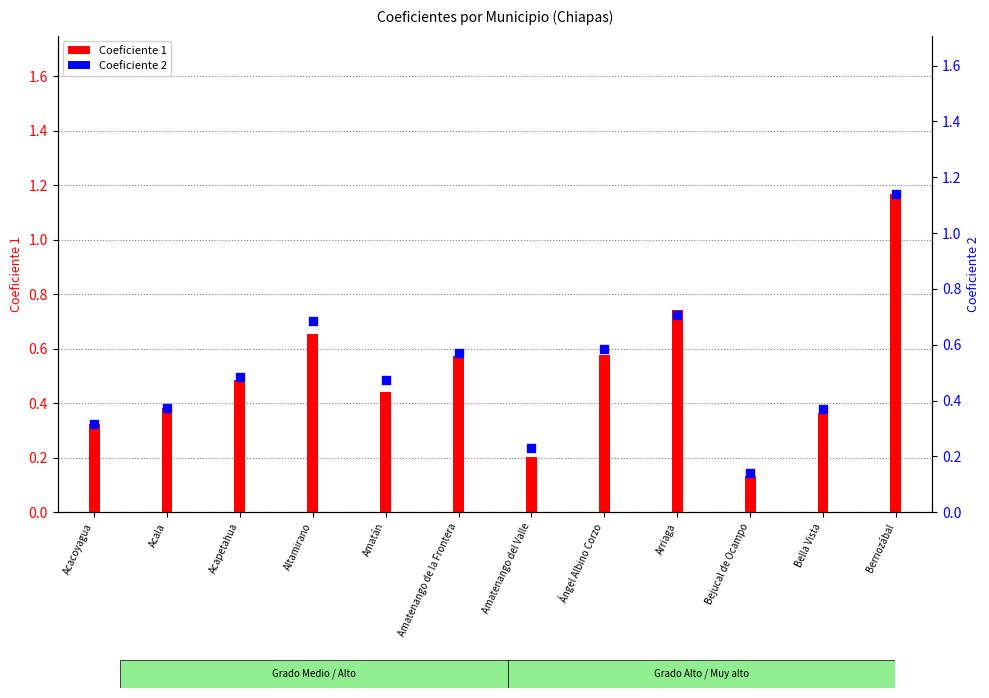

At how many categories does at least one series exceed 0?

12